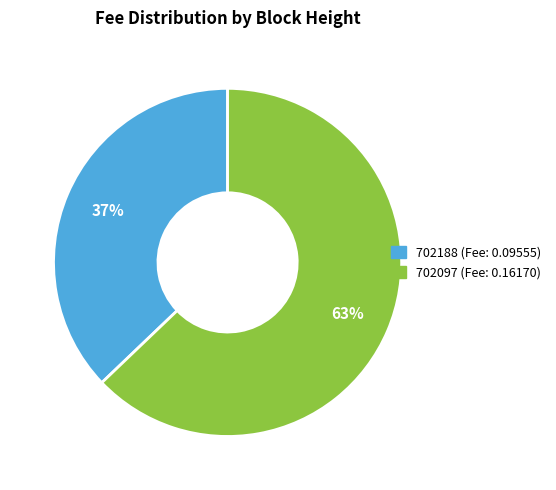

To the nearest percent, what is the difference between the 702188 and 702097 slice percentages?

26%